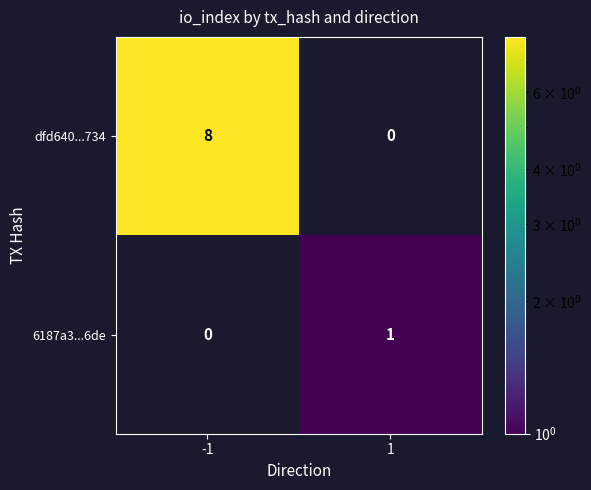

At how many categories does at least one series exceed 7?

1